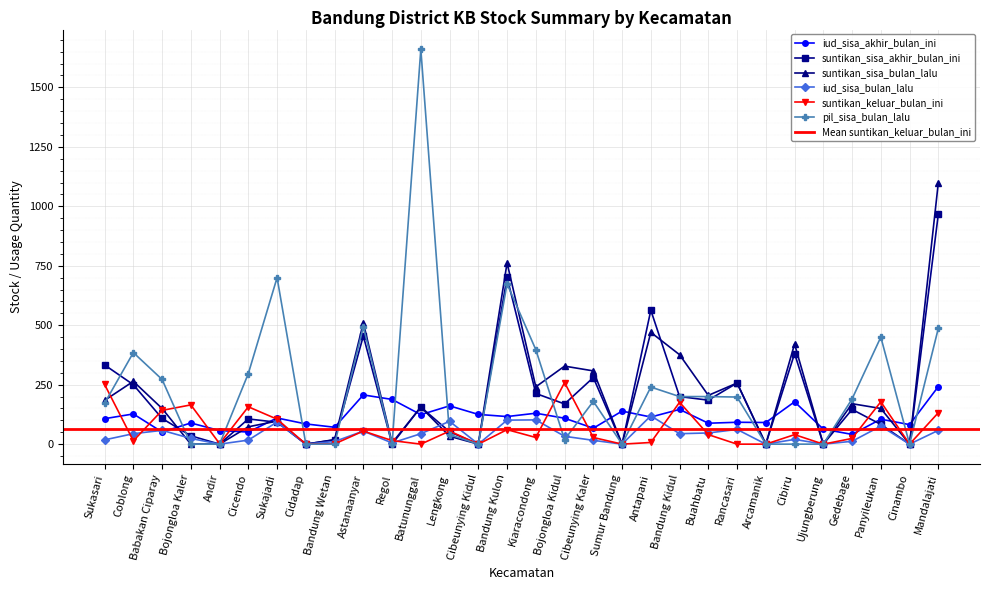

At which label is pil_sisa_bulan_lalu closest to 830?

Sukajadi